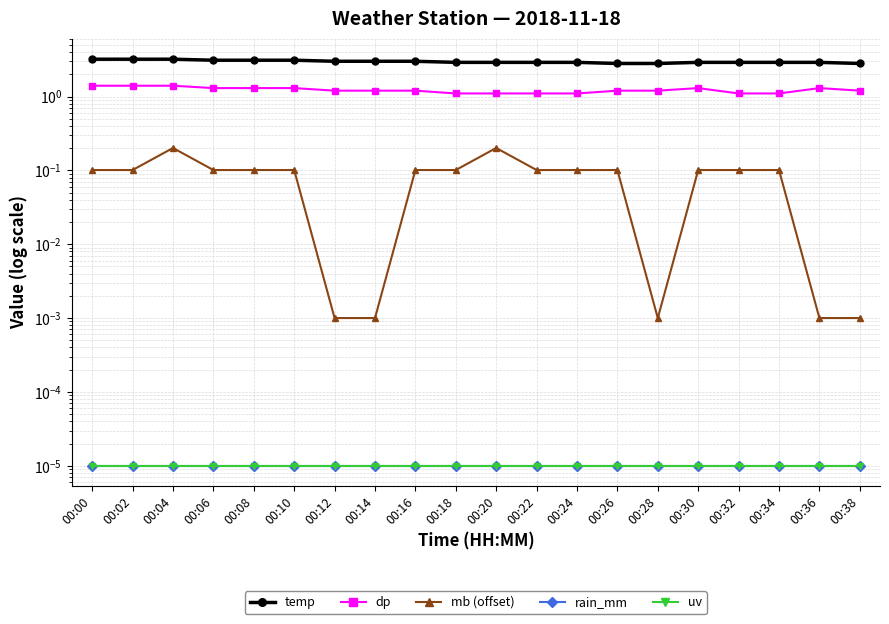

True or false: dp has more than 2 points higher than both neighbors.

False